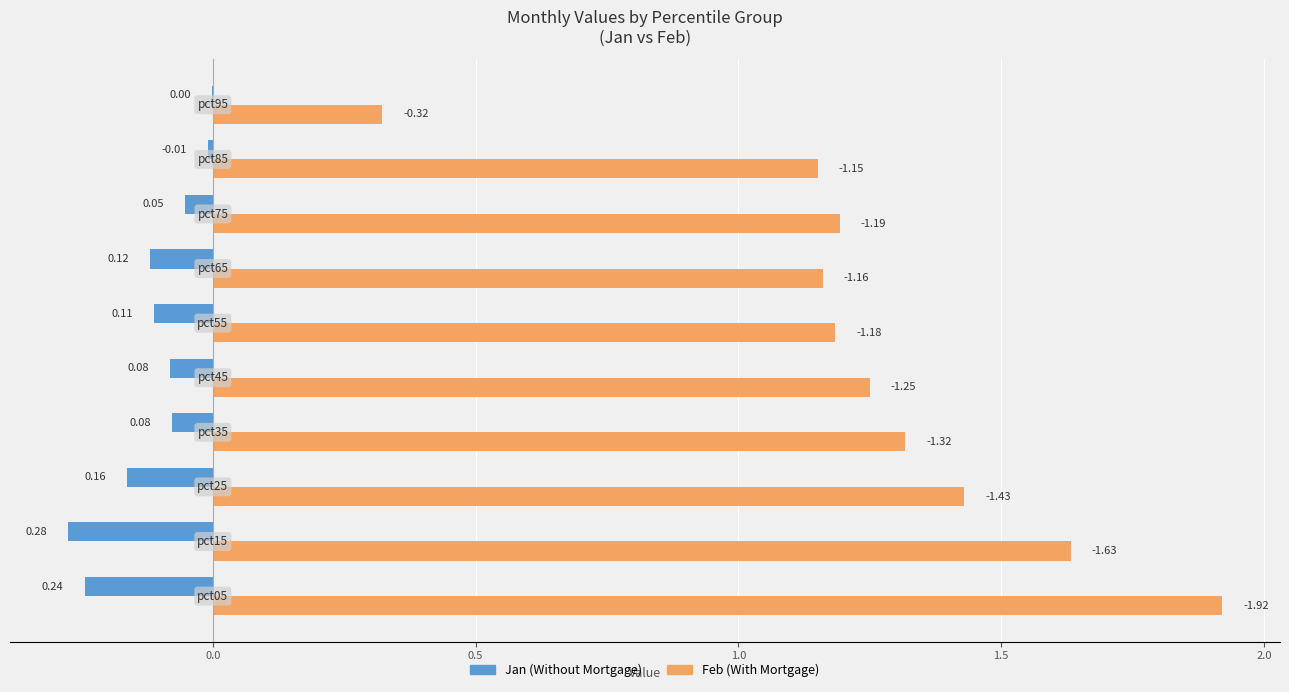

What are all the series names shown in the legend?

Jan (Without Mortgage), Feb (With Mortgage)